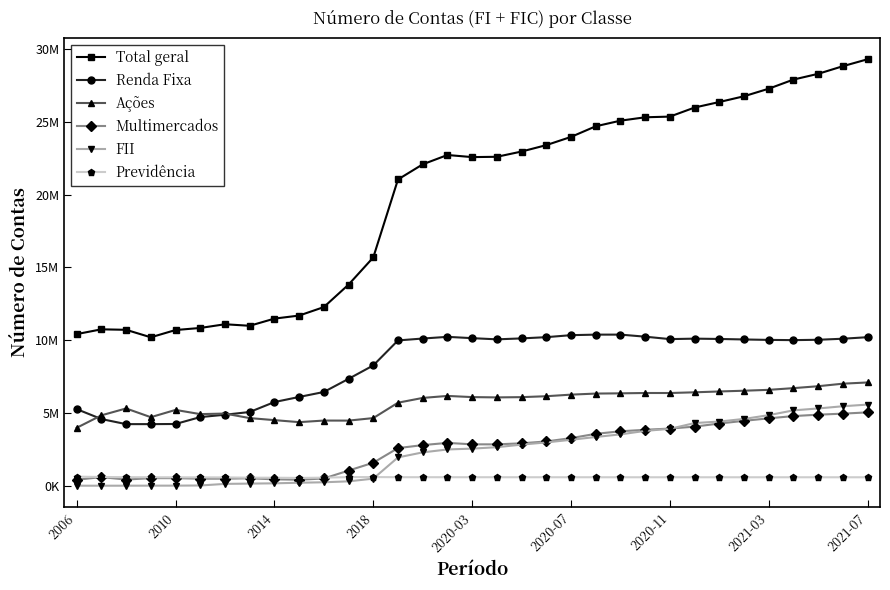

Is this an area chart (filled region under the line)?

No